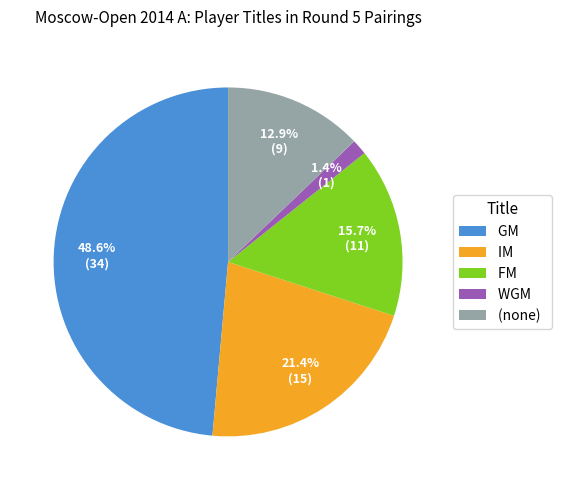

The WGM slice represents 1% of the pie. True or false?

True